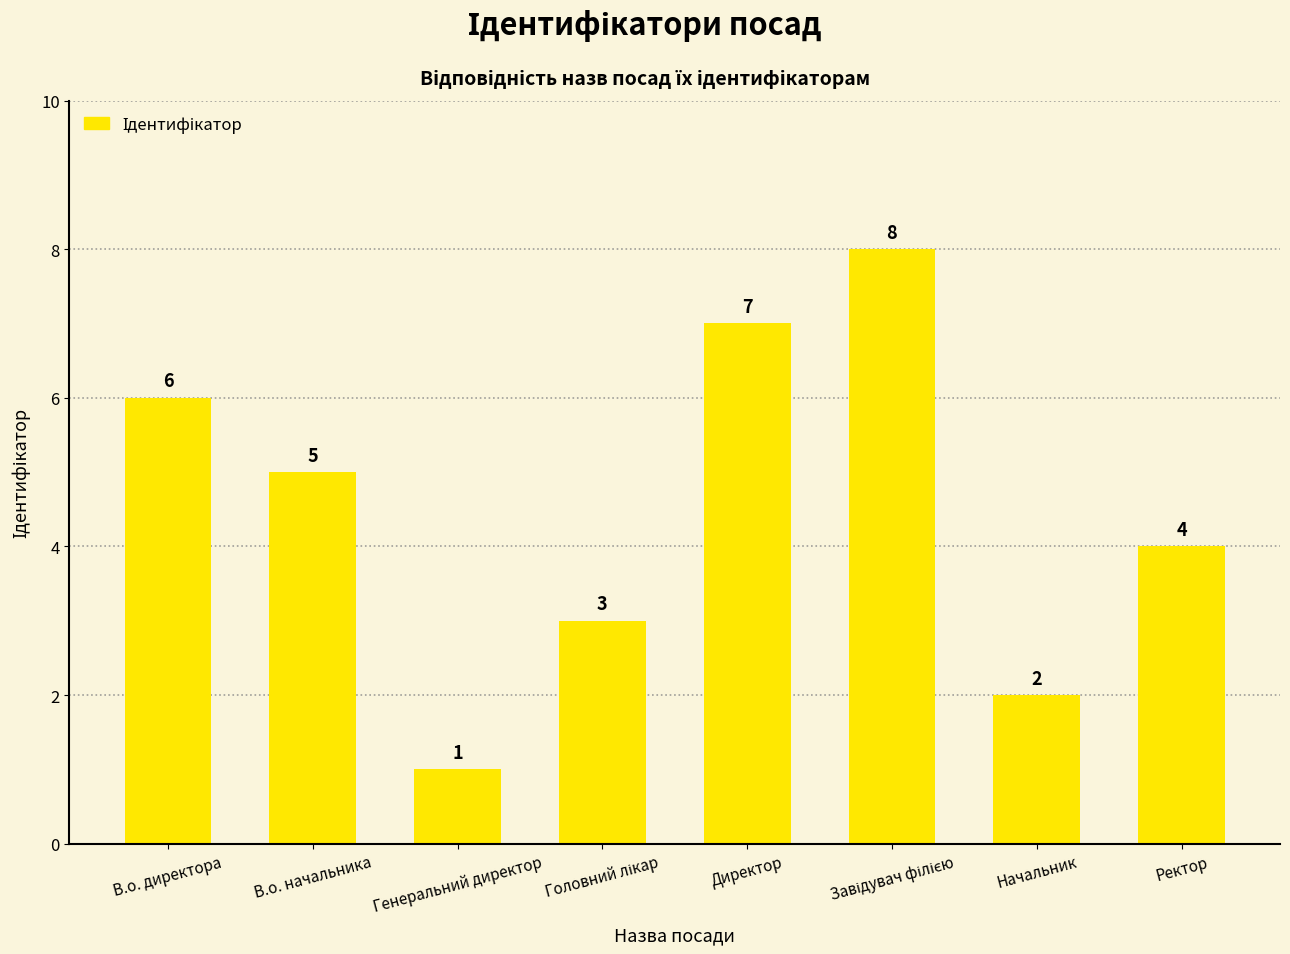

What is the difference between the second highest and minimum values?

6